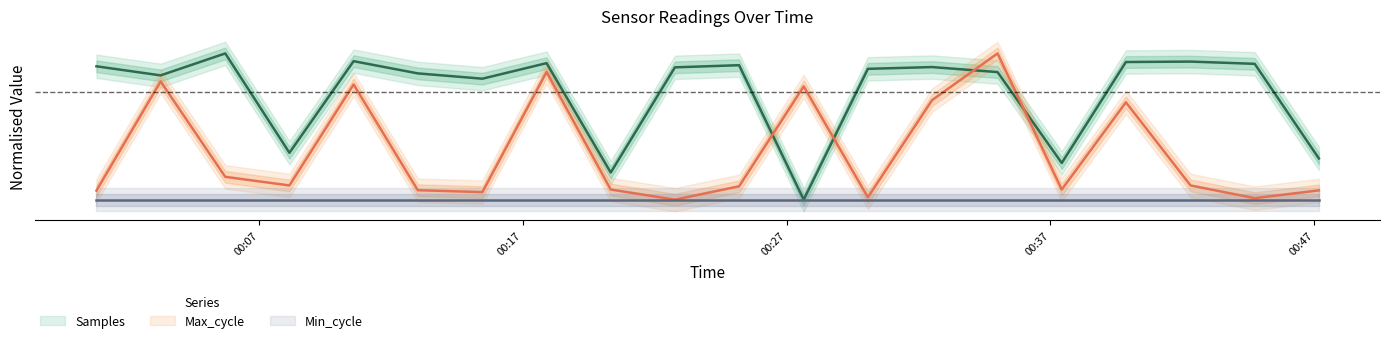

Count the number of categories in the chart.

20